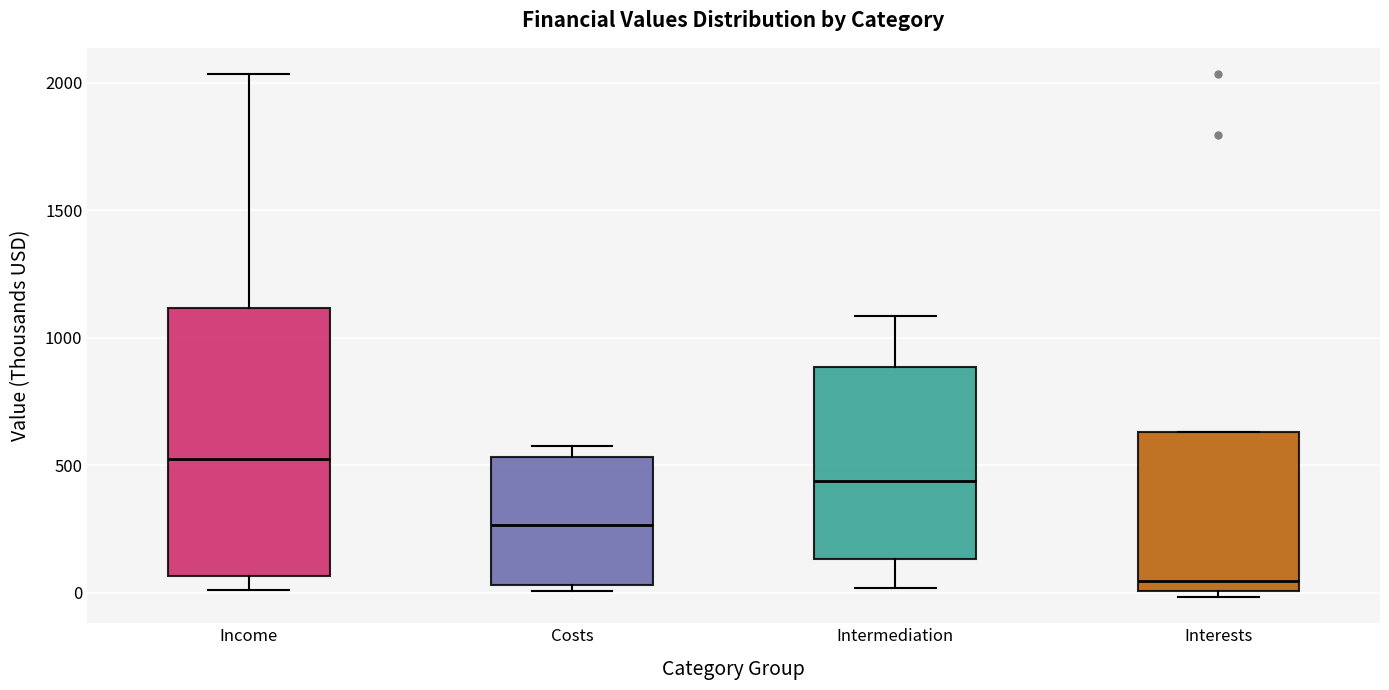

Reading left to right, transcribe this box plot: for each box, give where its median line is, the range the box spans, and where its two whiskers end, as read against the y-axis. The values are not printed on the chart, so give them approximately, as read against the axis.

Income: median 500, box 50 to 1100, whiskers 0 to 2050
Costs: median 250, box 50 to 550, whiskers 0 to 550 (just above the box's upper edge)
Intermediation: median 450, box 150 to 900, whiskers 0 to 1100
Interests: median 50, box 0 to 650, whiskers 0 (just below the box's lower edge) to 650